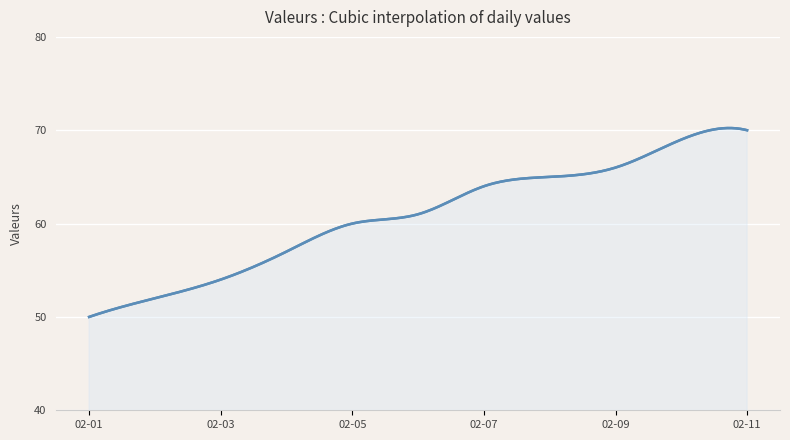

What is the minimum value shown in the chart?

50.0